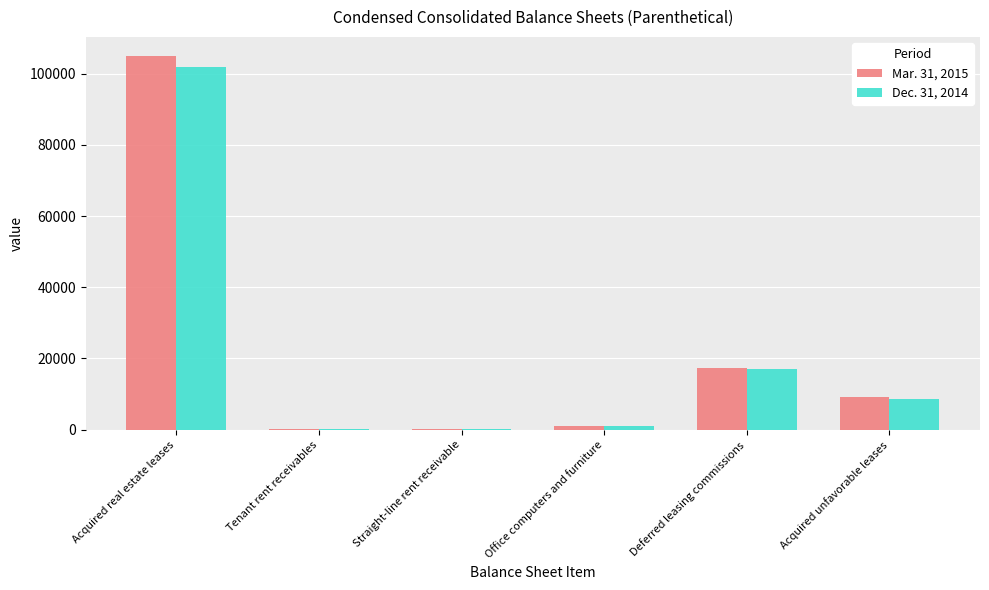

Is the value of Mar. 31, 2015 at Acquired real estate leases greater than the value of Dec. 31, 2014 at Acquired real estate leases?

Yes